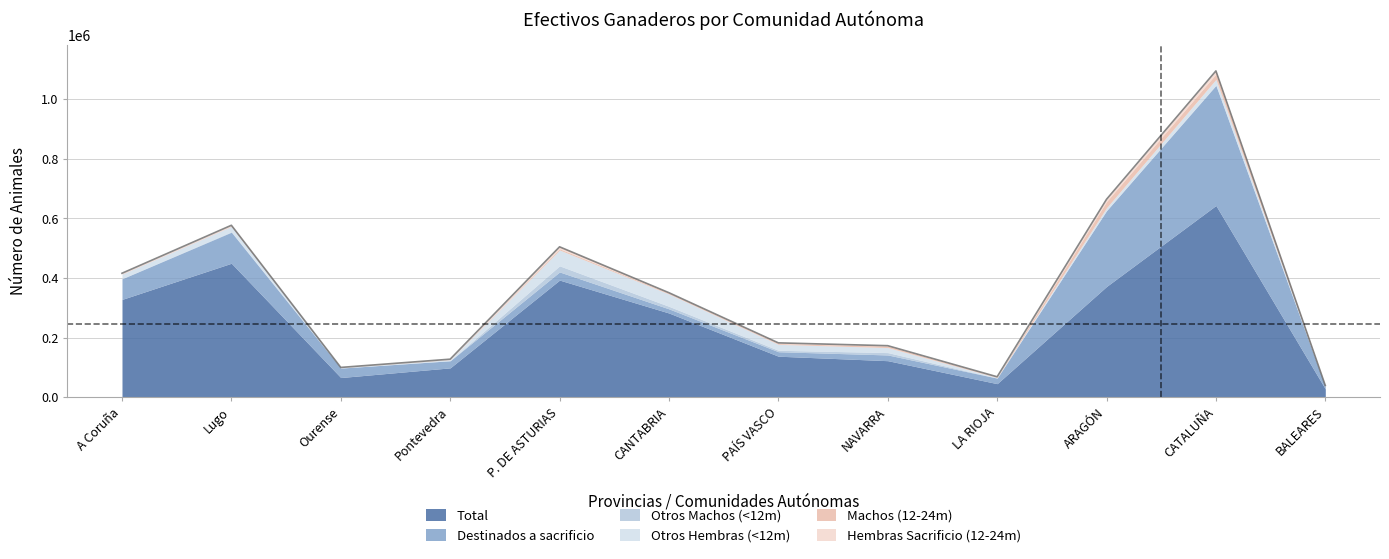

Does the chart display data point markers on the line(s)?

No